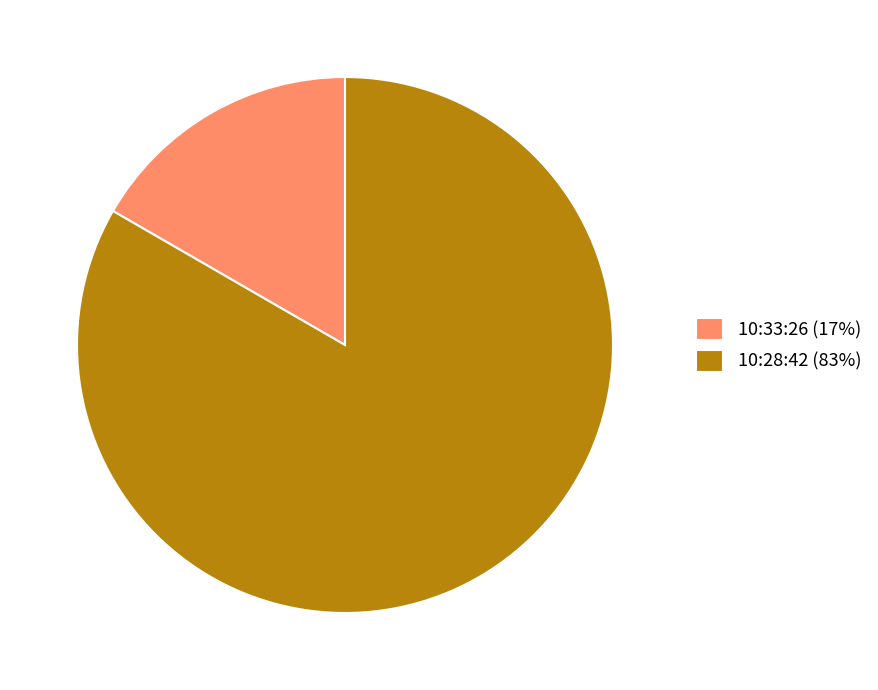

Rank the categories by value from lowest to highest.

10:33:26, 10:28:42